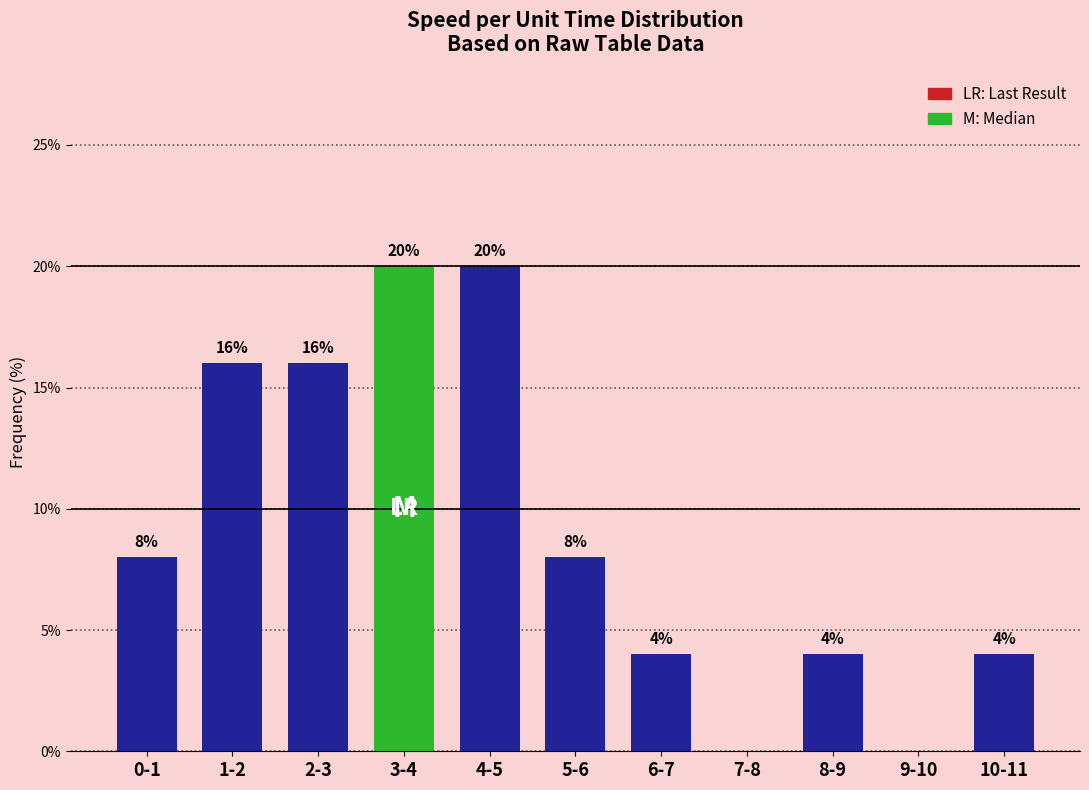

Reading left to right, list all the values displayed in this chart.

0-1=8	1-2=16	2-3=16	3-4=20	4-5=20	5-6=8	6-7=4	7-8=0	8-9=4	9-10=0	10-11=4